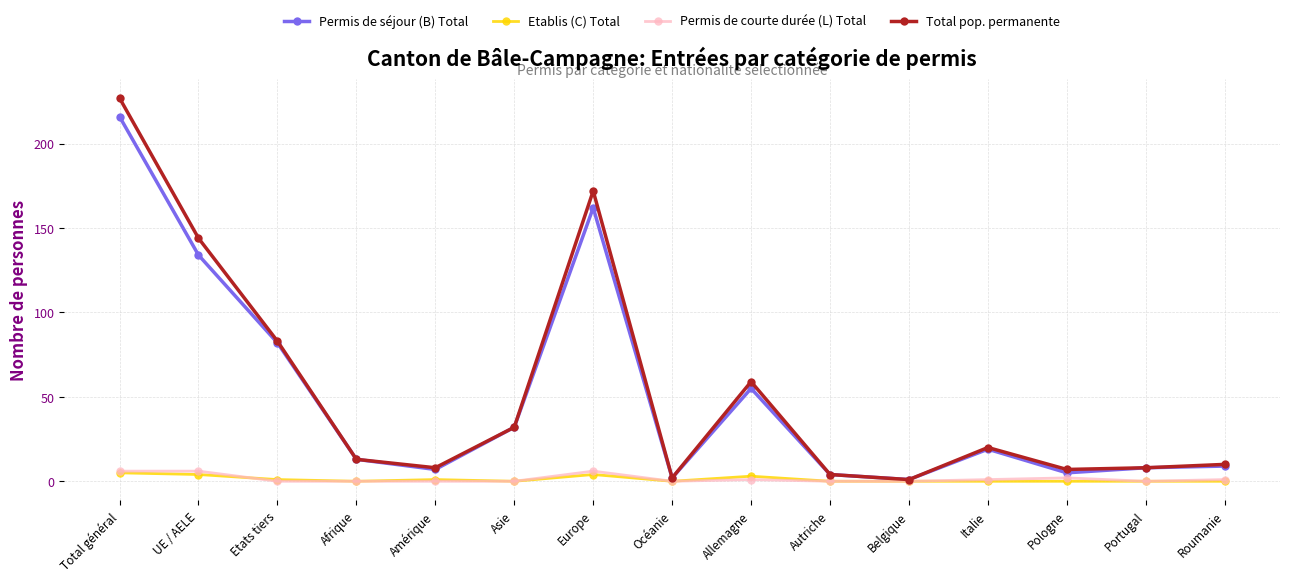

What are all the series names shown in the legend?

Permis de séjour (B) Total, Etablis (C) Total, Permis de courte durée (L) Total, Total pop. permanente